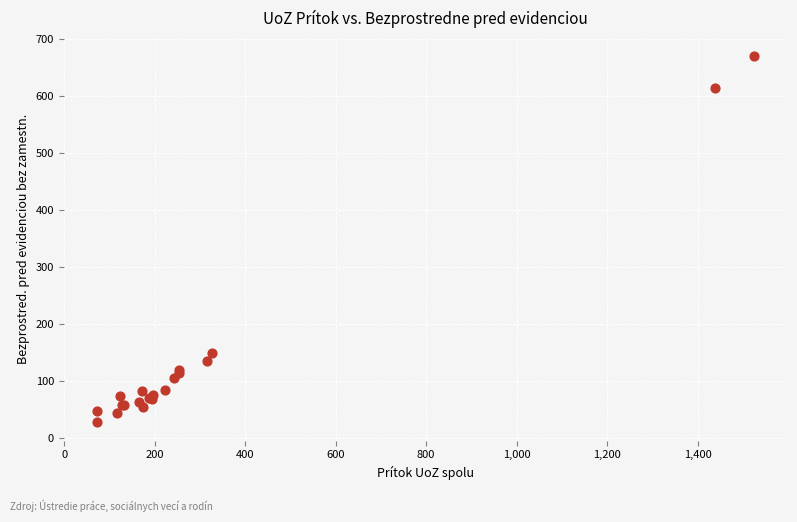

What Y value in the scatter plot is closest to 348?

149